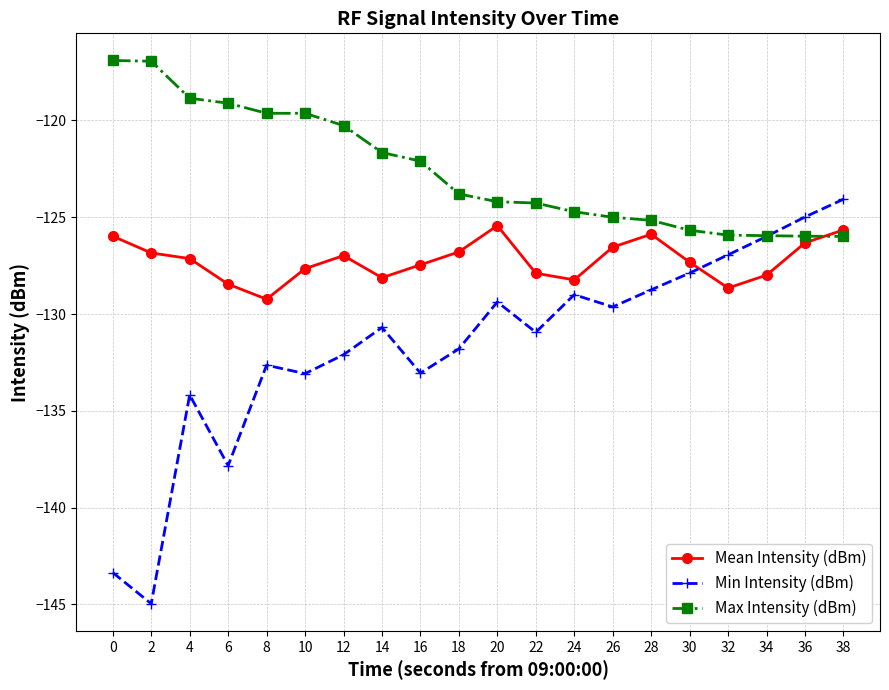

Which series has the largest total across all categories?

Max Intensity (dBm)